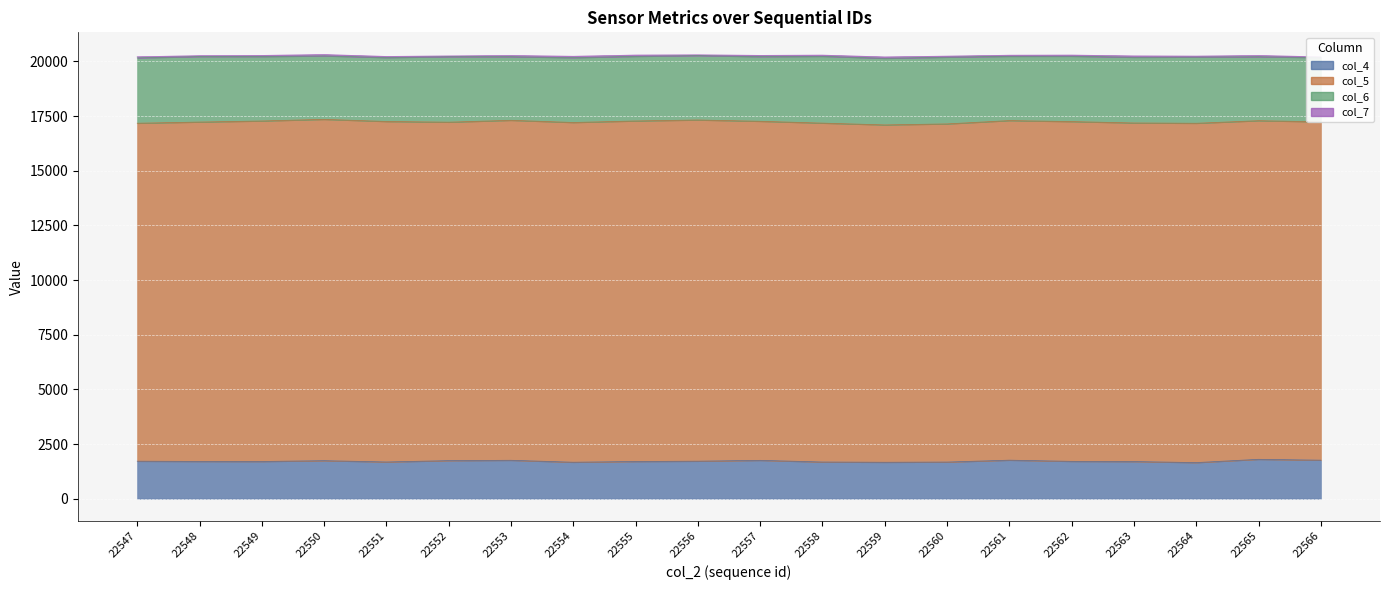

How many series are shown in this chart?

4